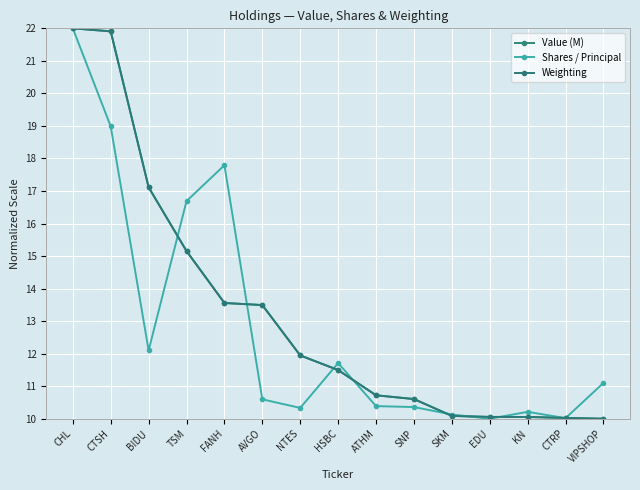

Where is Value (M) nearest to the value 16?

TSM